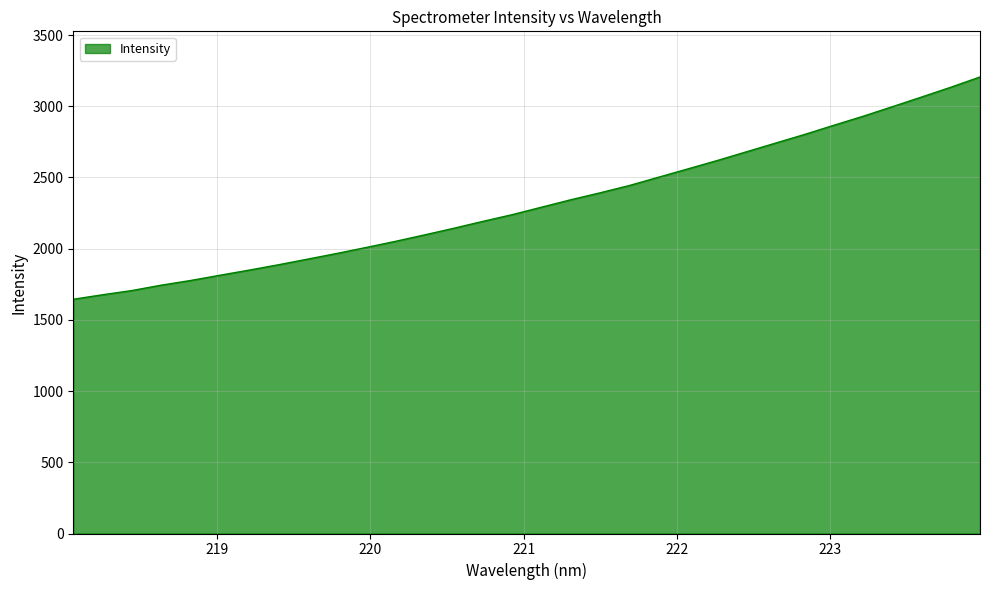

What is the difference between the maximum and minimum values?

1560.8